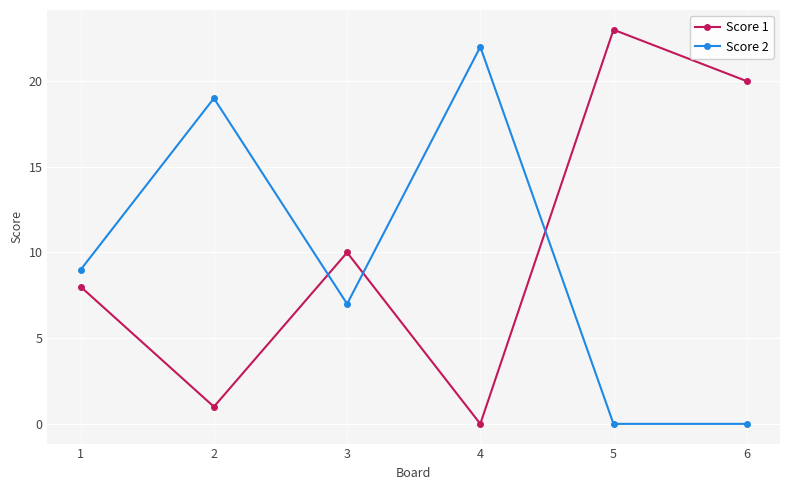

At which category does Score 2 reach its first local peak?

2